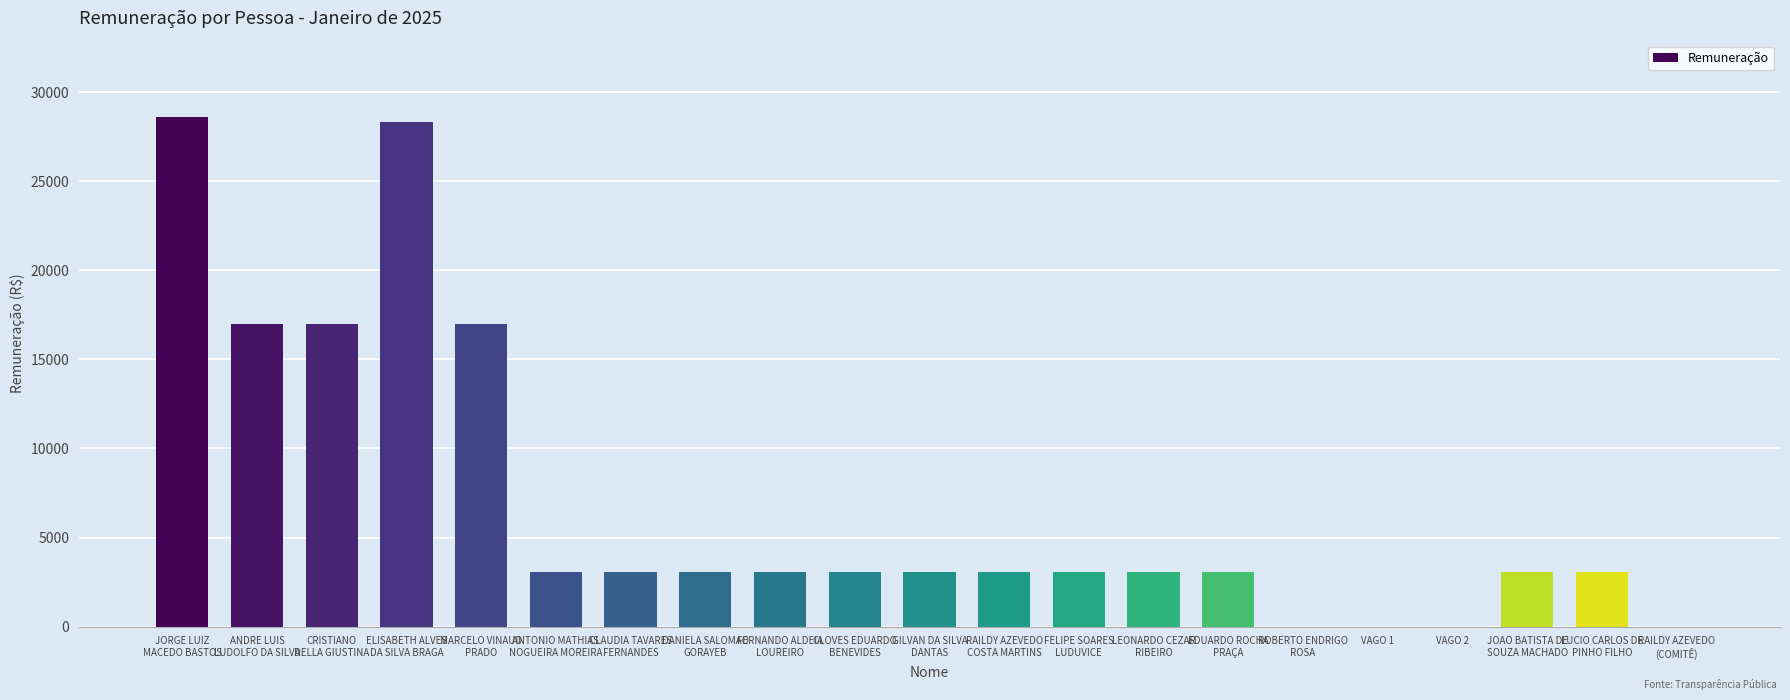

What is the sum of all values?

144902.8